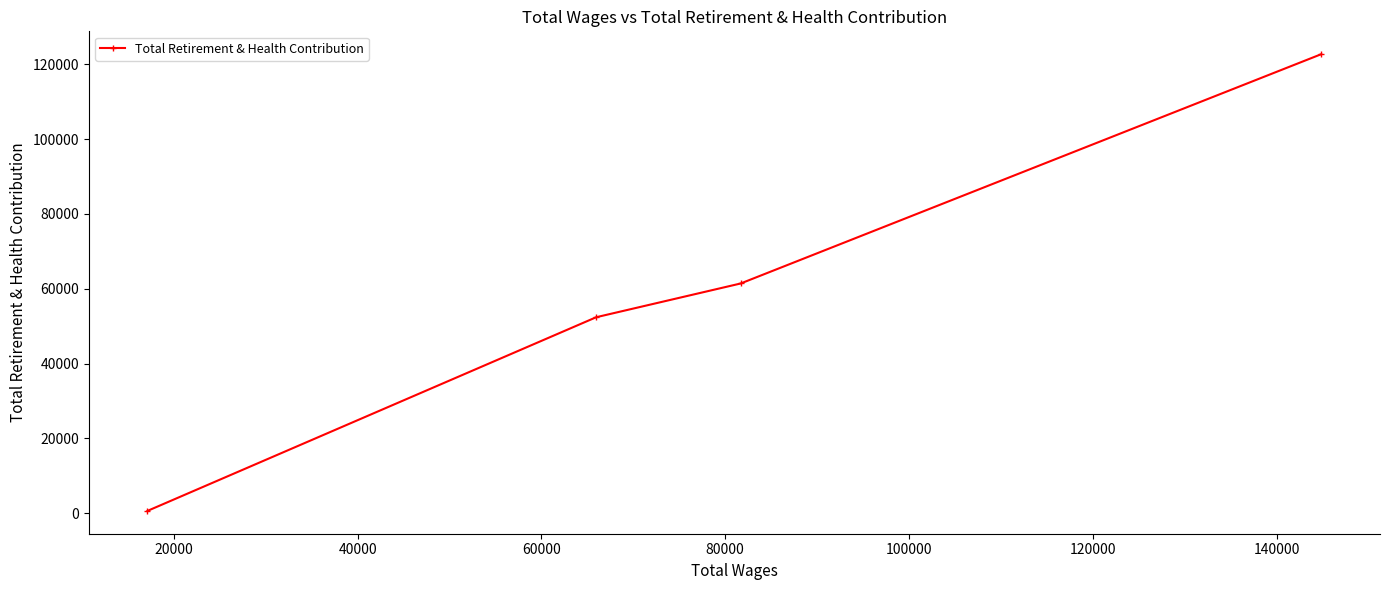

What is the greatest value displayed?

122712